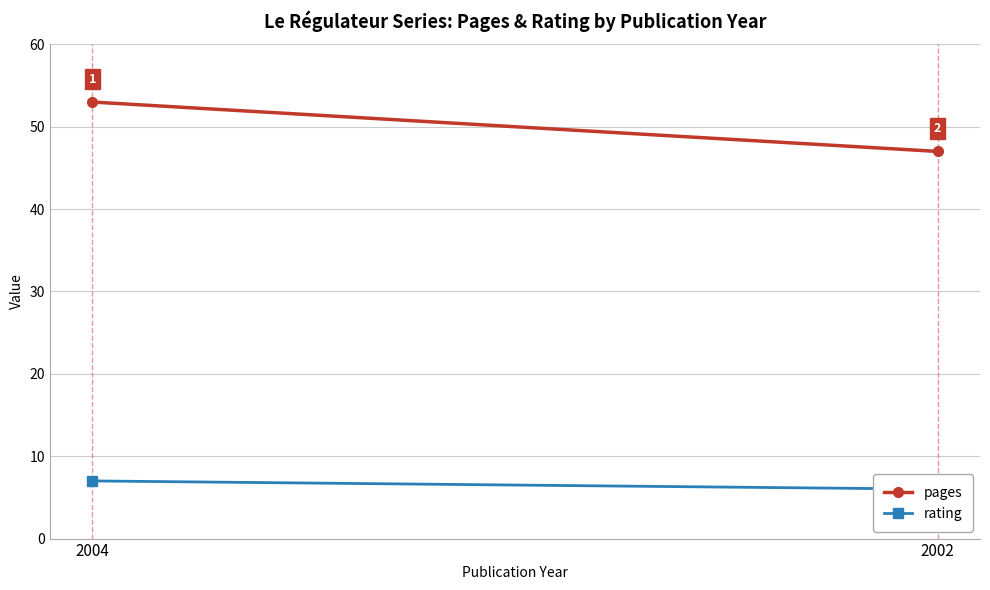

What is the average value of the pages series?

50